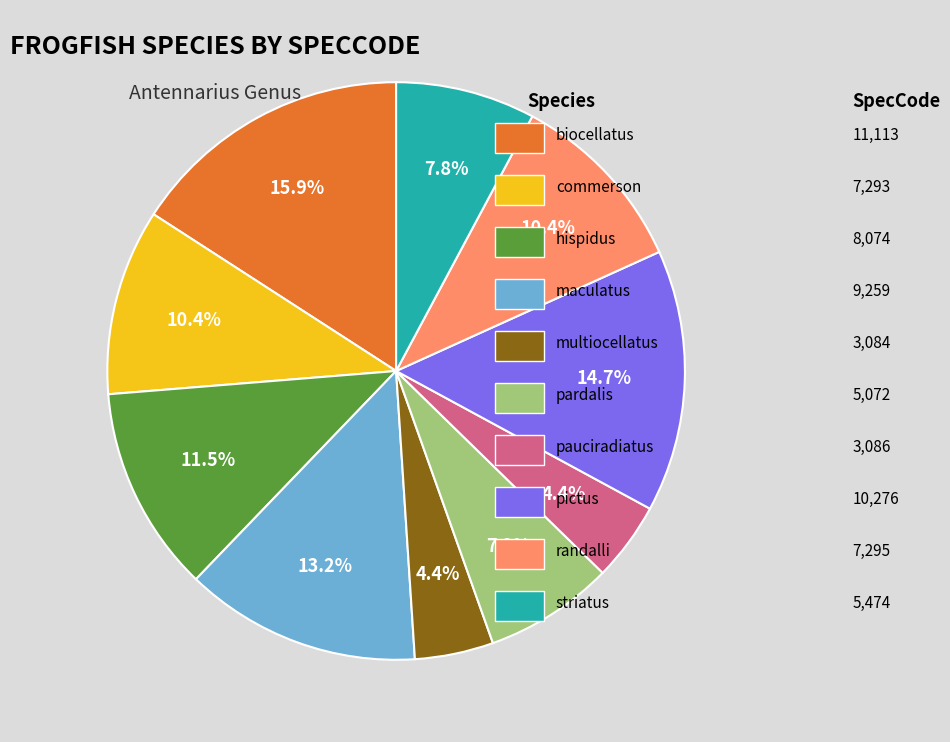

Is there a majority slice in this chart?

No